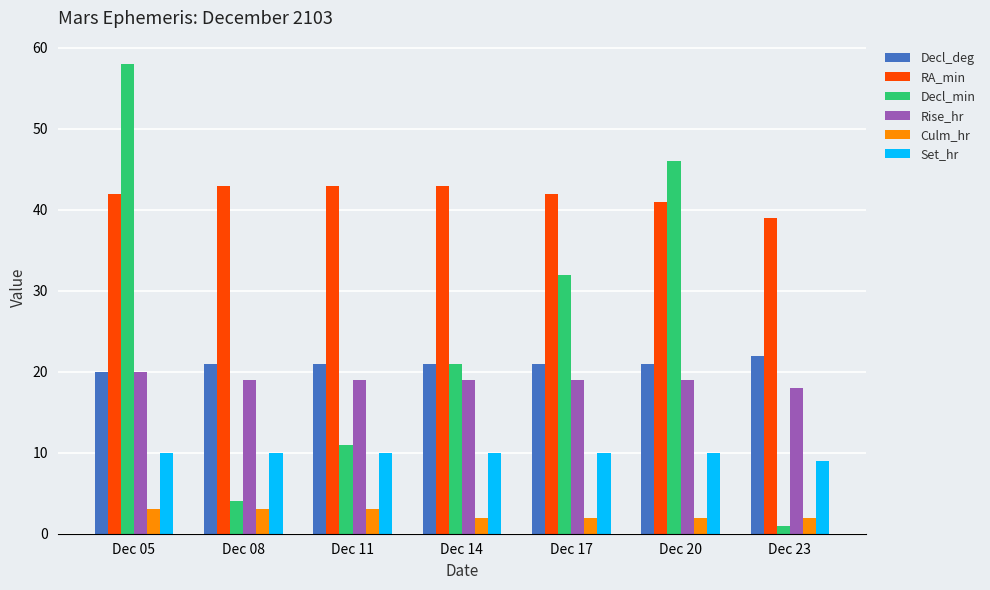

Which category has the lowest value in the Decl_min series?

Dec 23